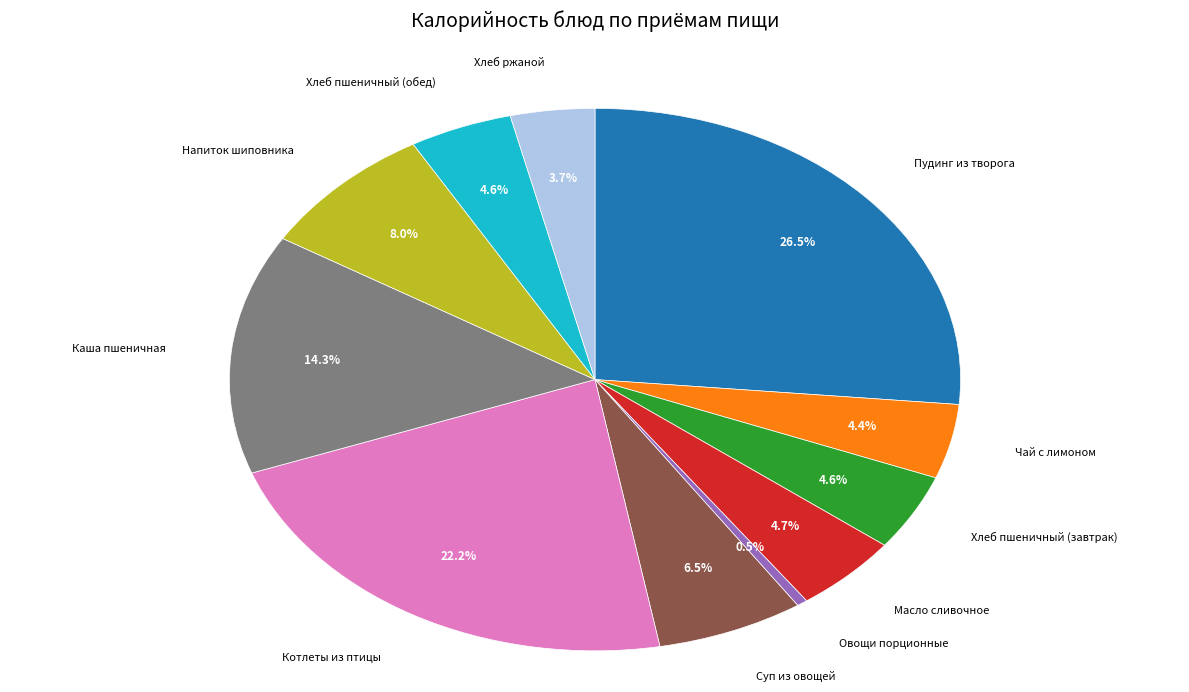

Is there any slice that represents more than half of the pie?

No